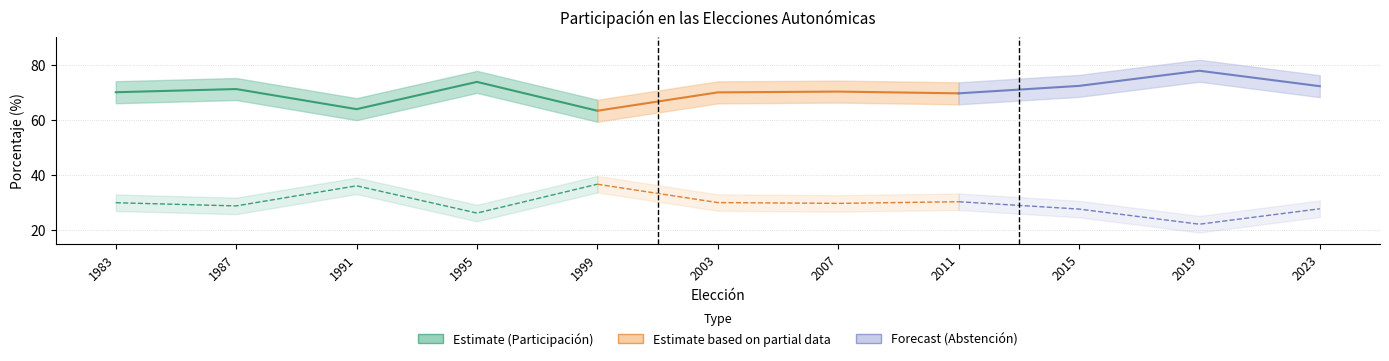

Count the number of data series in this chart.

2